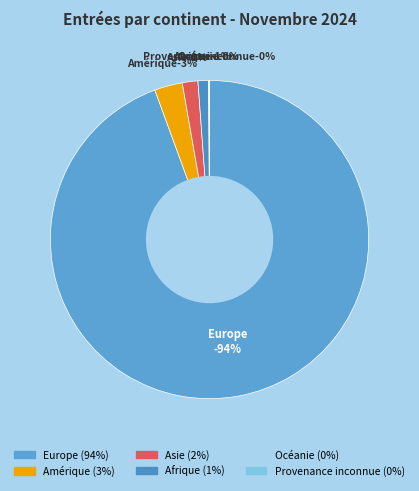

Is the sum of Afrique and Europe greater than half?

Yes